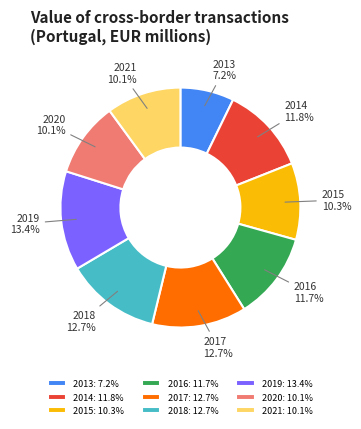

What is the largest slice in the pie chart?

2019